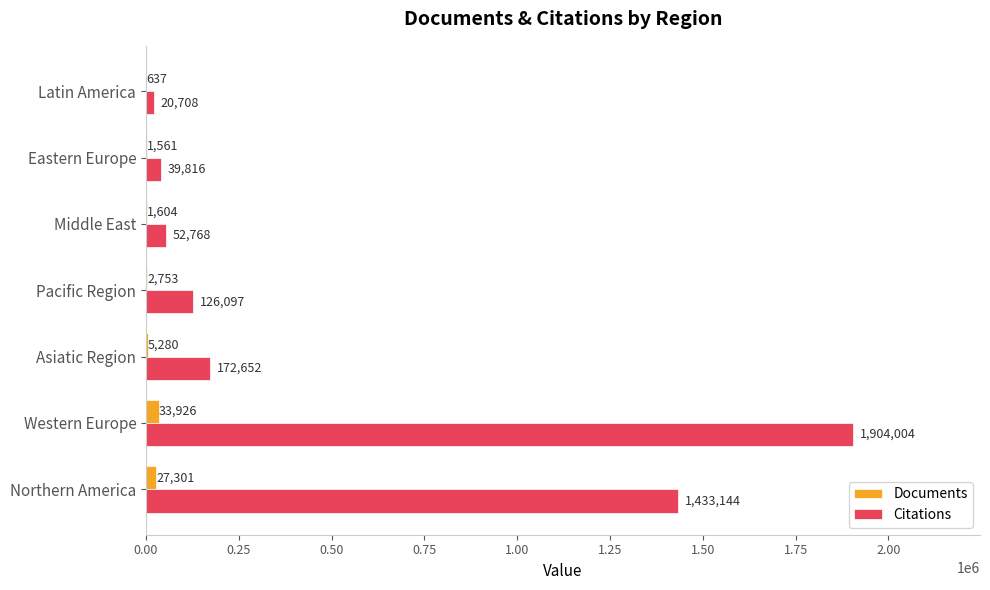

What is the sum of the Citations values at Asiatic Region and Northern America?

1605796